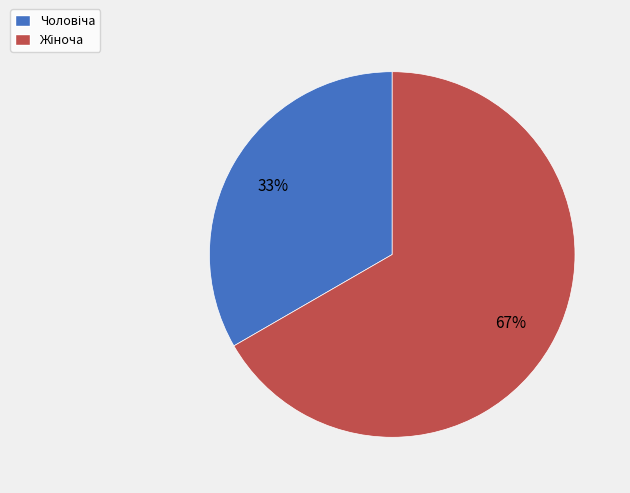

To the nearest percent, what is the average slice percentage?

50%